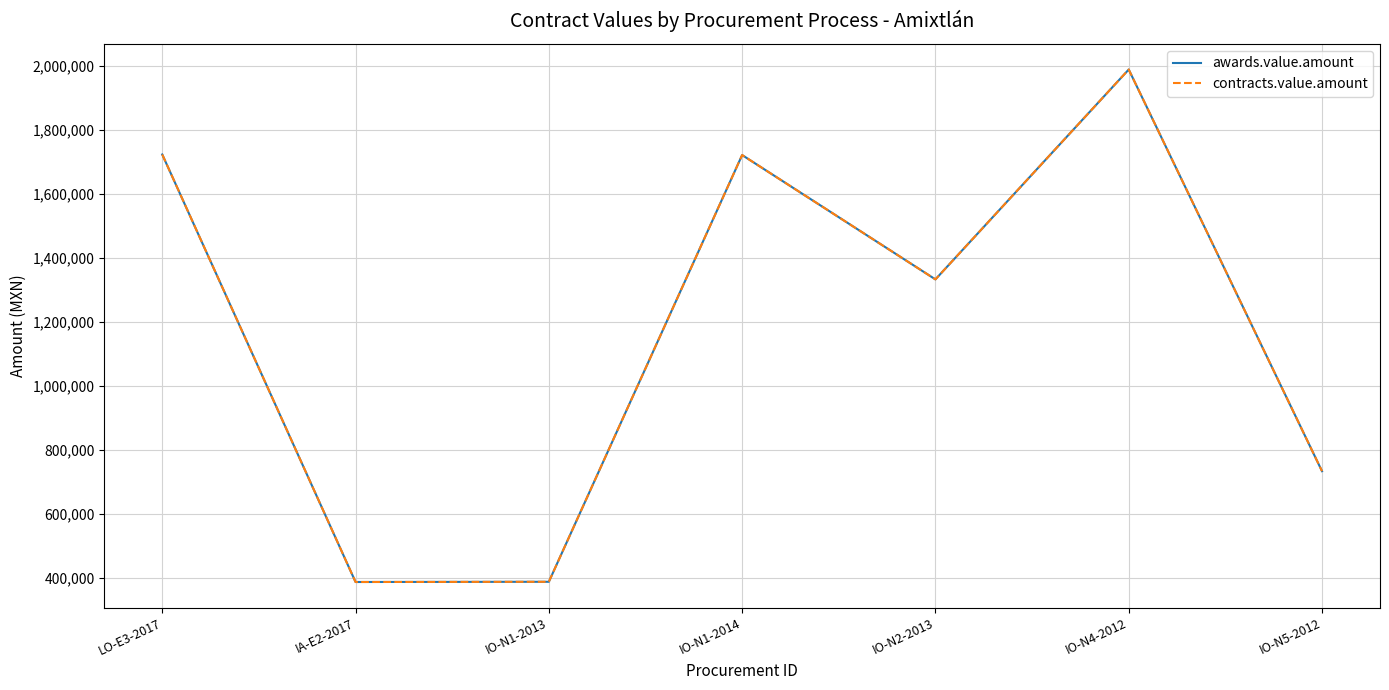

True or false: contracts.value.amount and awards.value.amount intersect in this chart.

False